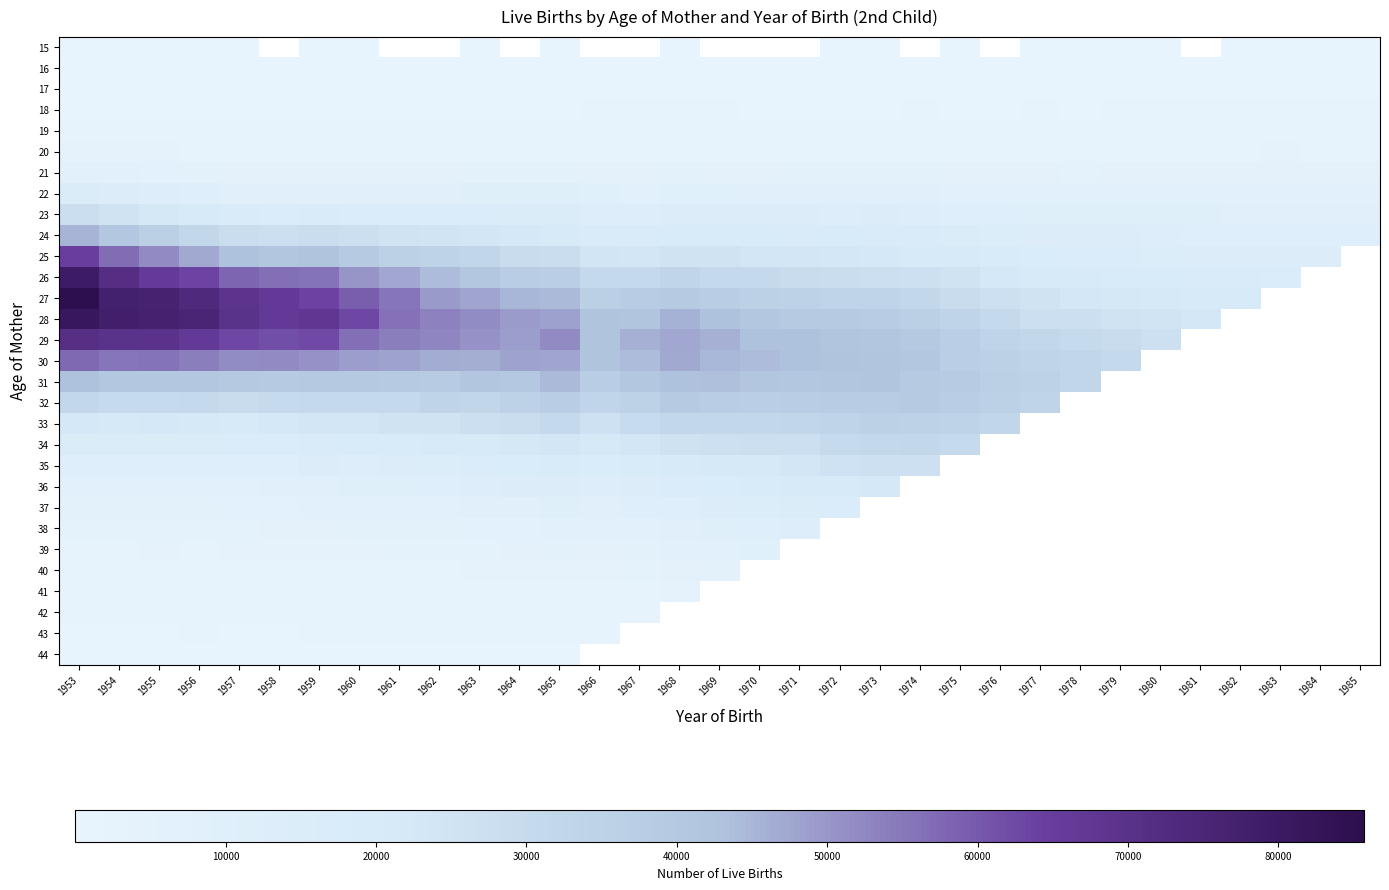

List the series in order of their peak value, highest first.

27, 28, 26, 29, 25, 30, 24, 31, 32, 33, 34, 23, 35, 36, 37, 22, 38, 39, 21, 40, 20, 41, 42, 19, 43, 18, 44, 17, 16, 15